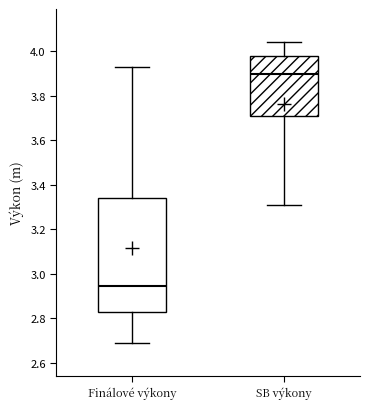

Where does the median line of the box for Finálové výkony sit on the y-axis? The values are not printed on the chart, so give them approximately, as read against the axis.

2.94